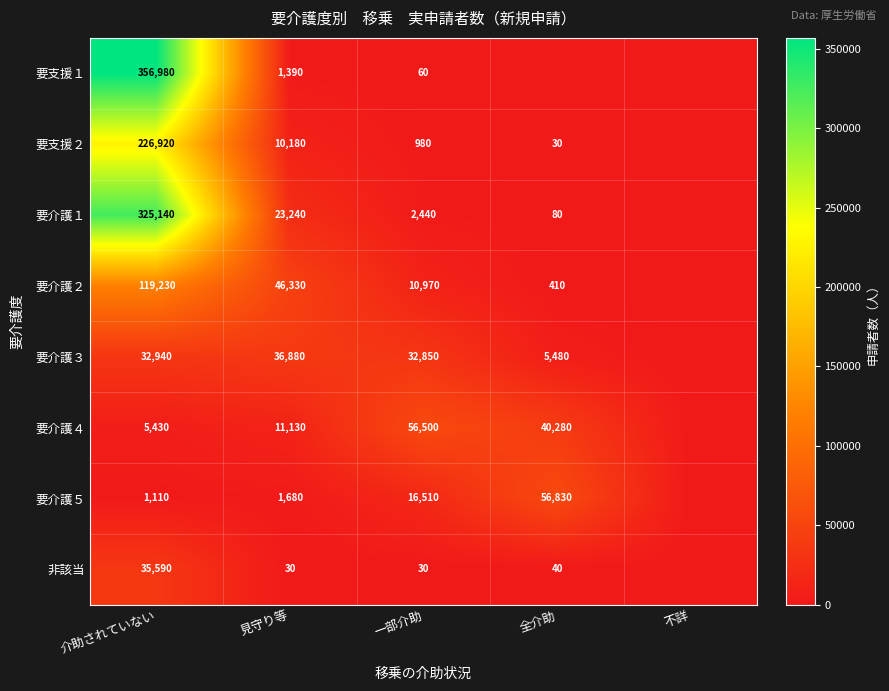

Is the value of 要介護１ at 介助されていない greater than the value of 要支援１ at 介助されていない?

No